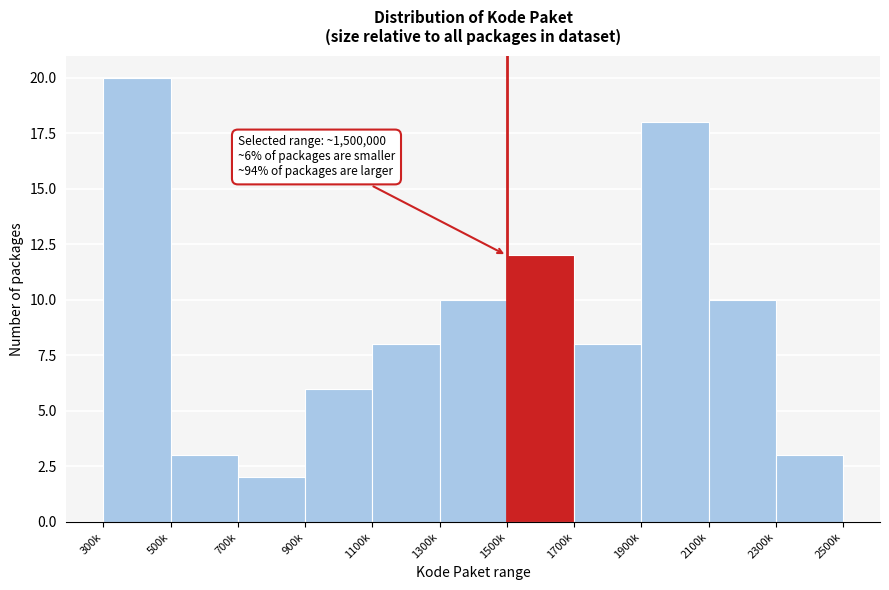

Reading left to right, extract all data points from this chart.

20	3	2	6	8	10	12	8	18	10	3